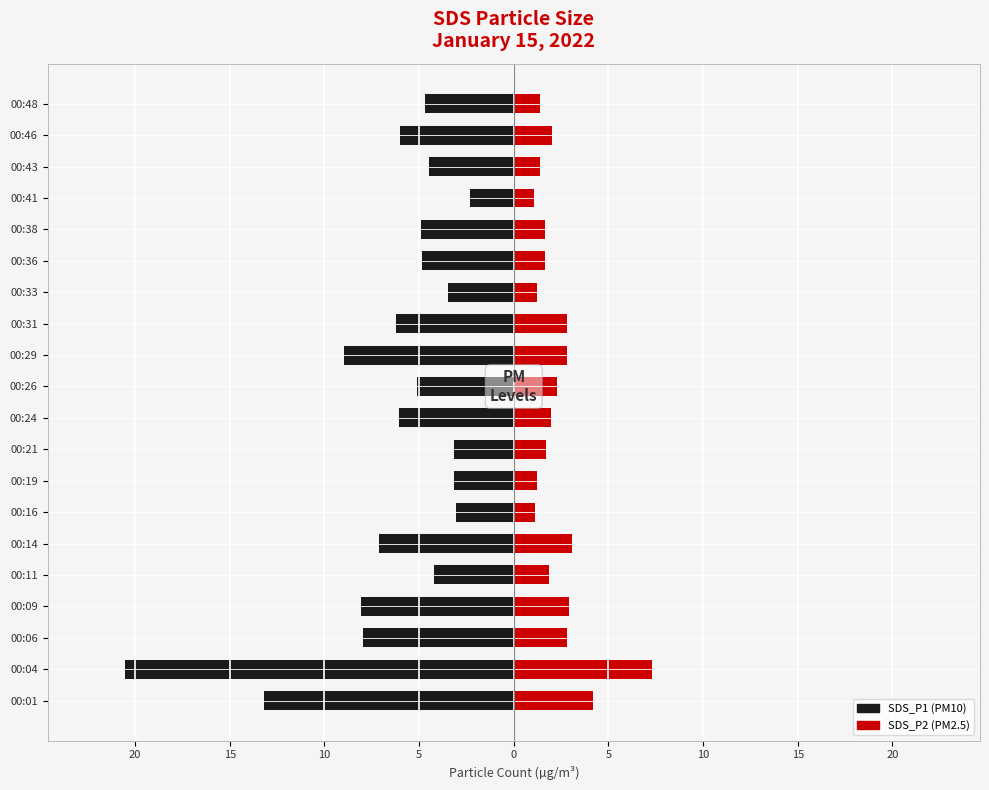

Reading left to right, transcribe all the data shown in this chart.

SDS_P1: -13.2	-20.5	-8.0	-8.1	-4.2	-7.1	-3.0	-3.1	-3.2	-6.0	-5.1	-9.0	-6.2	-3.5	-4.8	-4.9	-2.3	-4.5	-6.0	-4.7
SDS_P2: 4.2	7.3	2.8	2.9	1.9	3.1	1.1	1.2	1.7	2.0	2.3	2.8	2.8	1.2	1.7	1.6	1.1	1.4	2.0	1.4